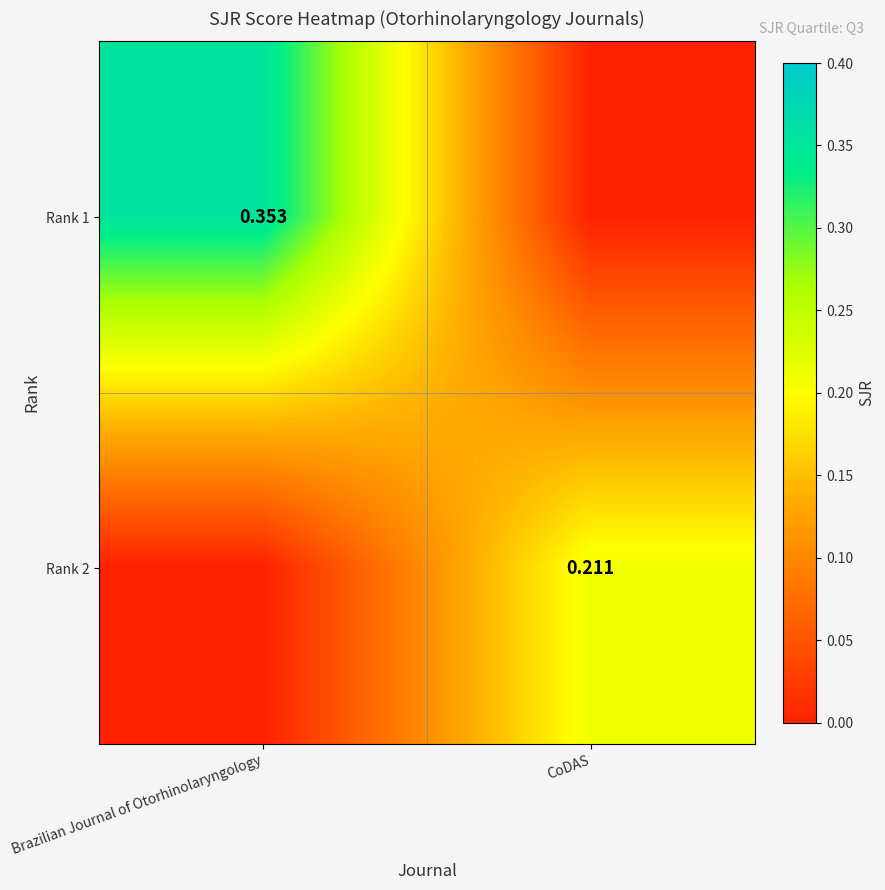

The Rank 1 series shows -0.2 at CoDAS. True or false?

False